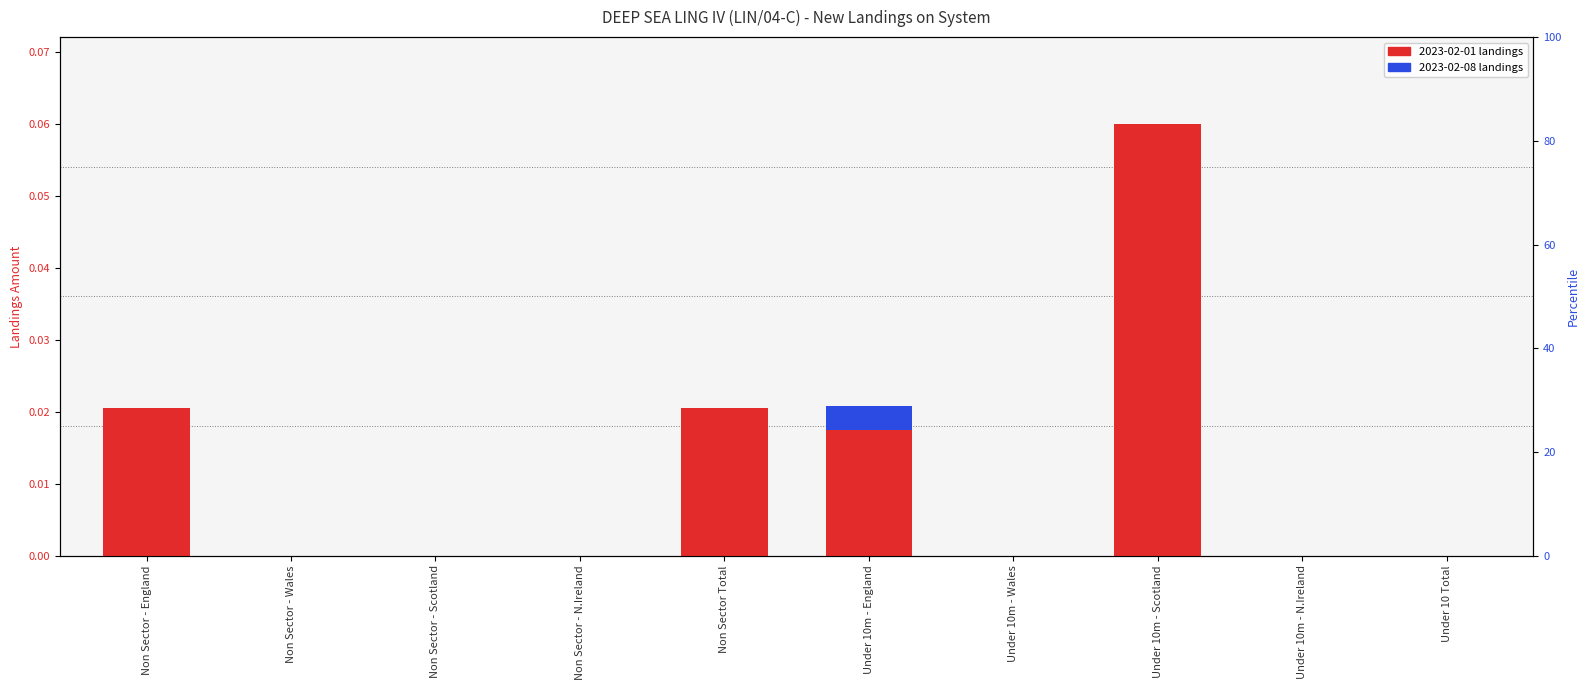

What is the label of the 6th bar from the right?

Non Sector Total